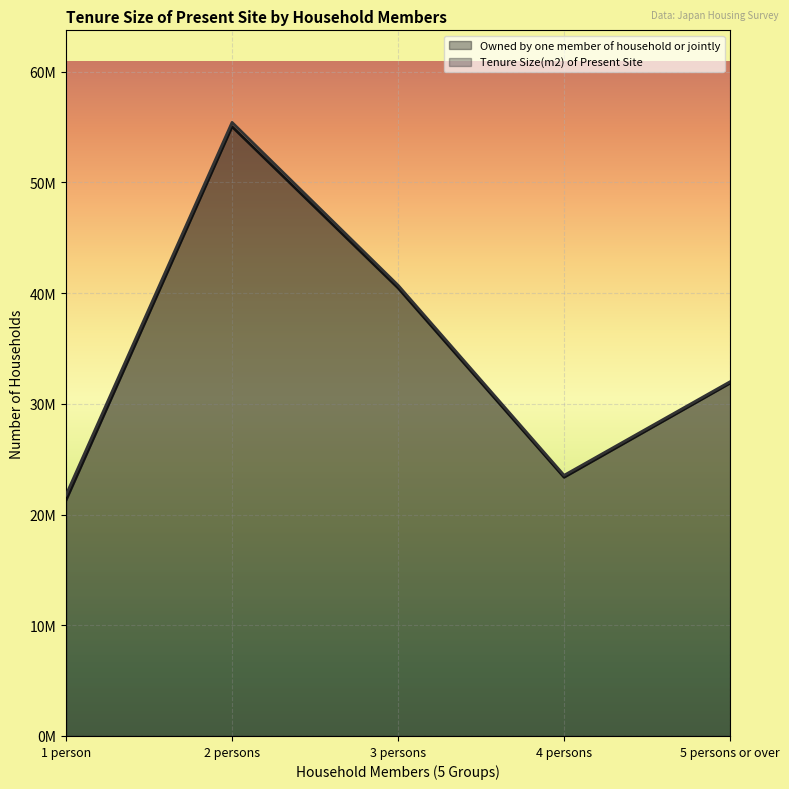

What is the sum of all Owned by one member of household or jointly values?

172028000